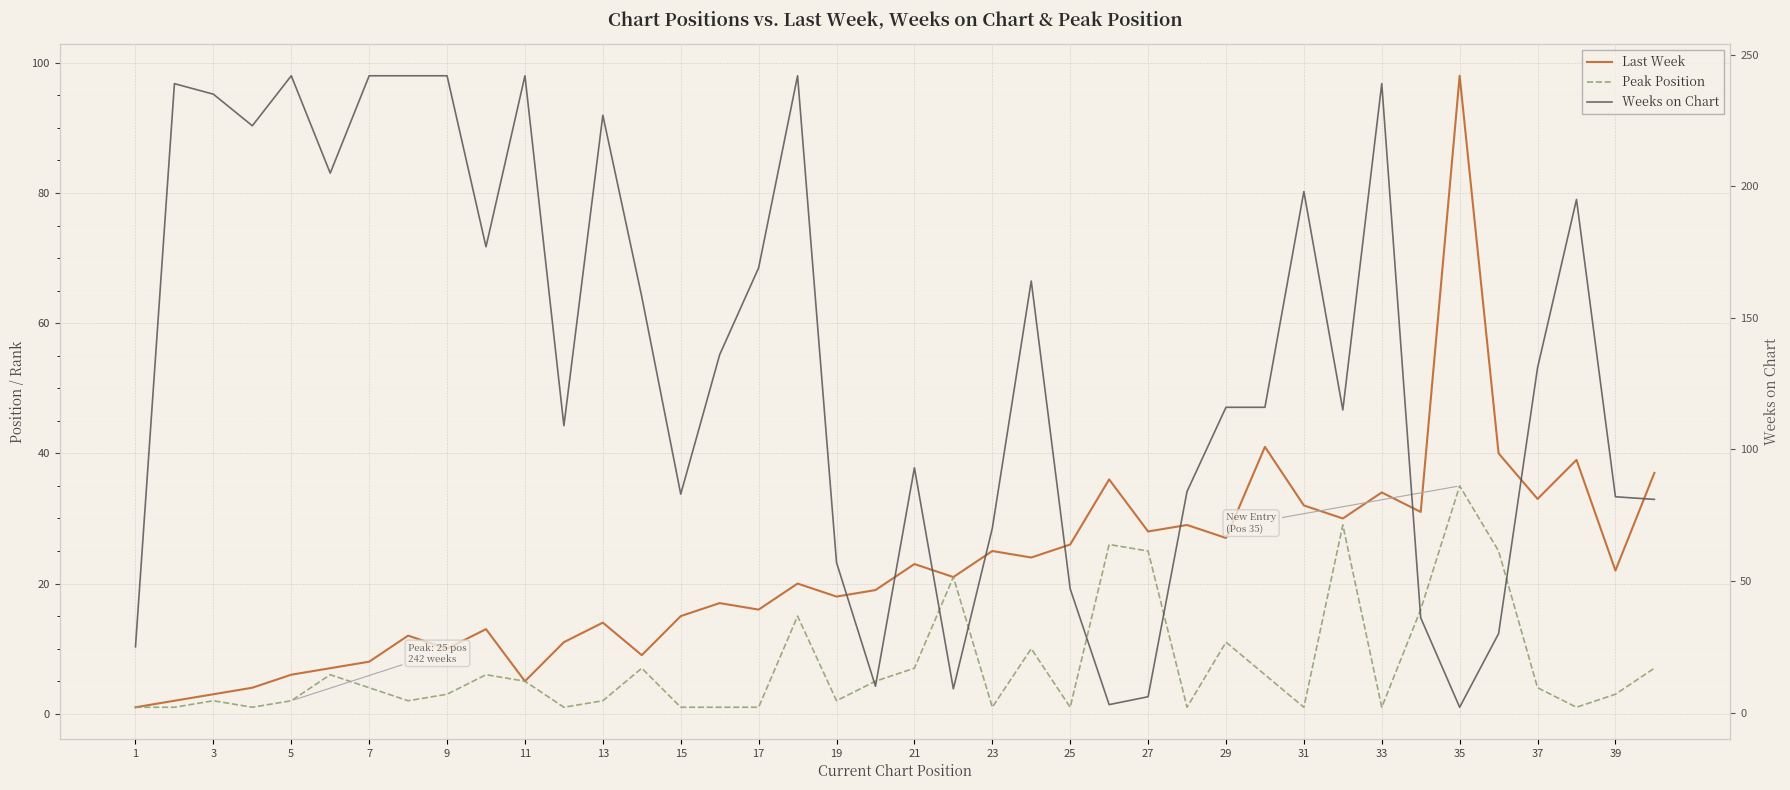

Is this an area chart (filled region under the line)?

No